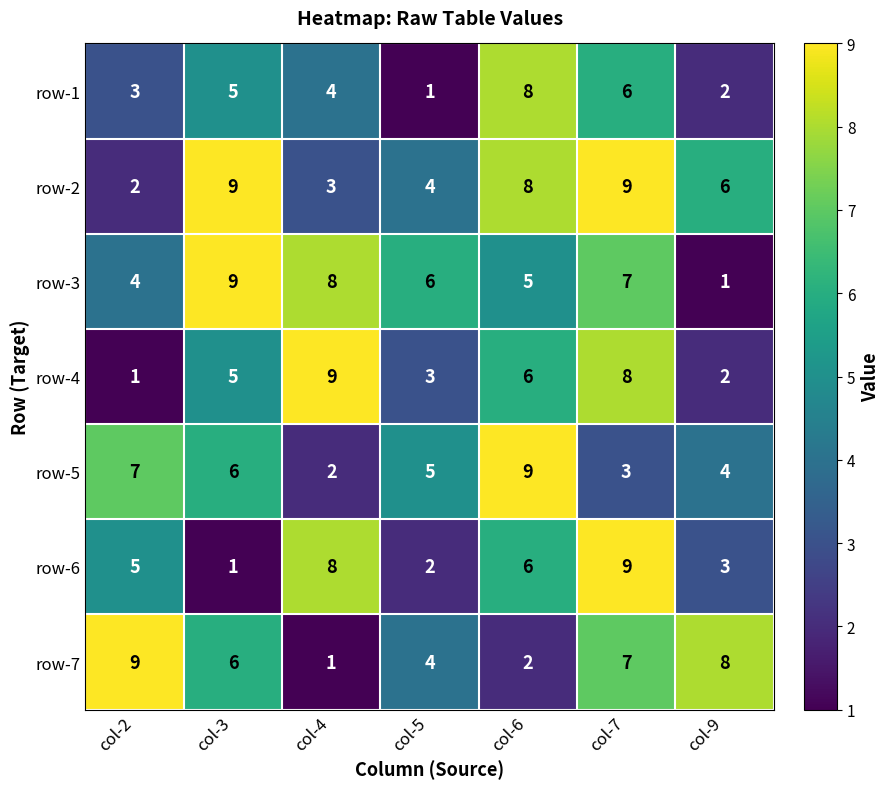

What is the maximum value for row-6?

9